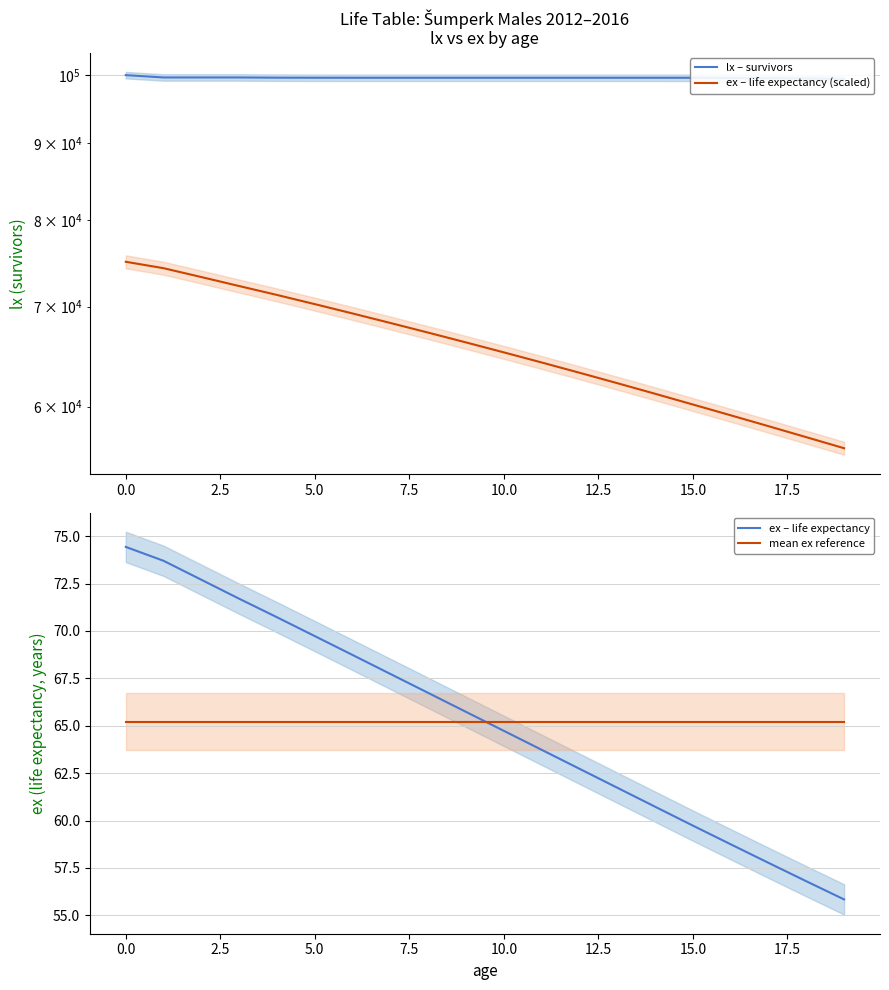

True or false: mean ex reference and ex – life expectancy cross at least once.

True